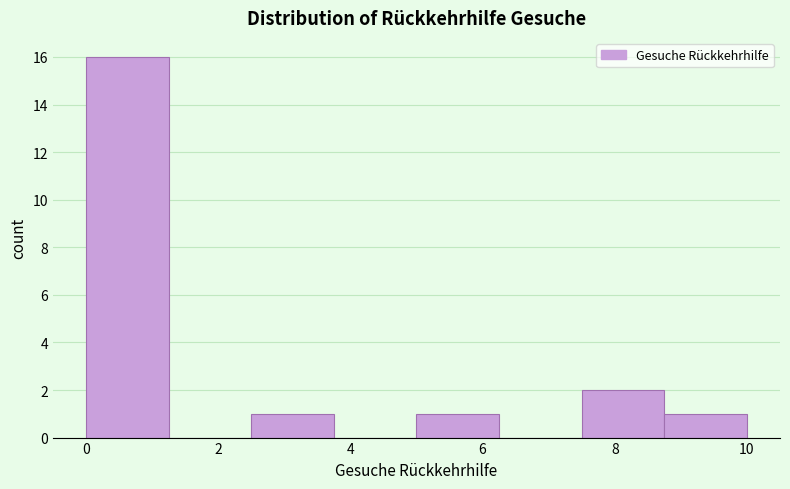

Over which range of the x-axis is the bar tallest?

0.00 to 1.25